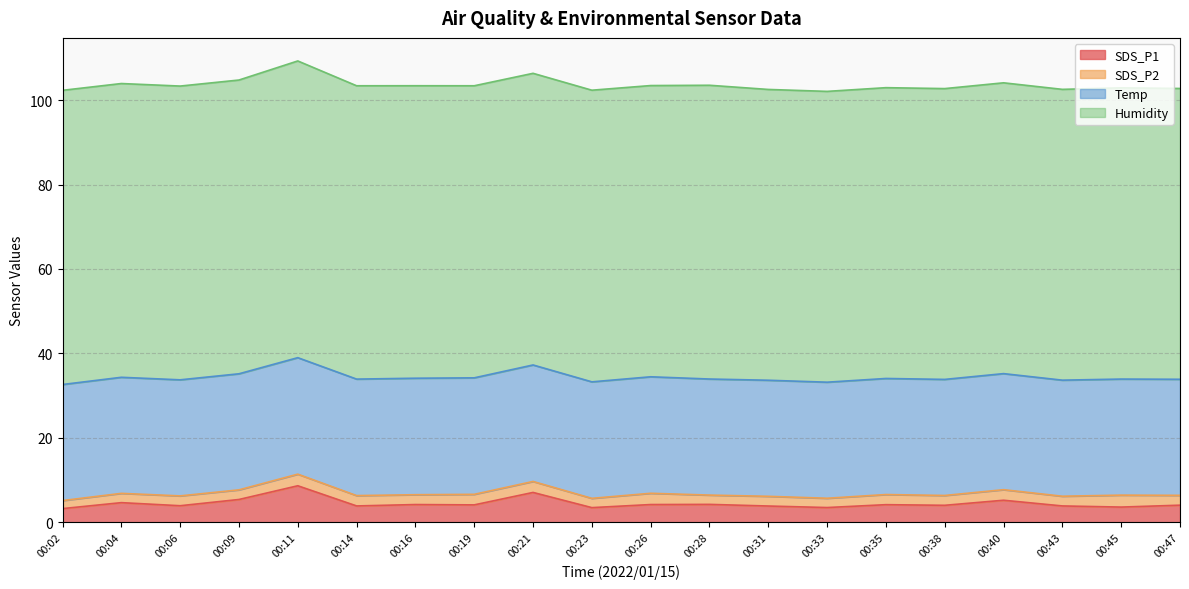

True or false: Temp has more than 1 points higher than both neighbors.

False